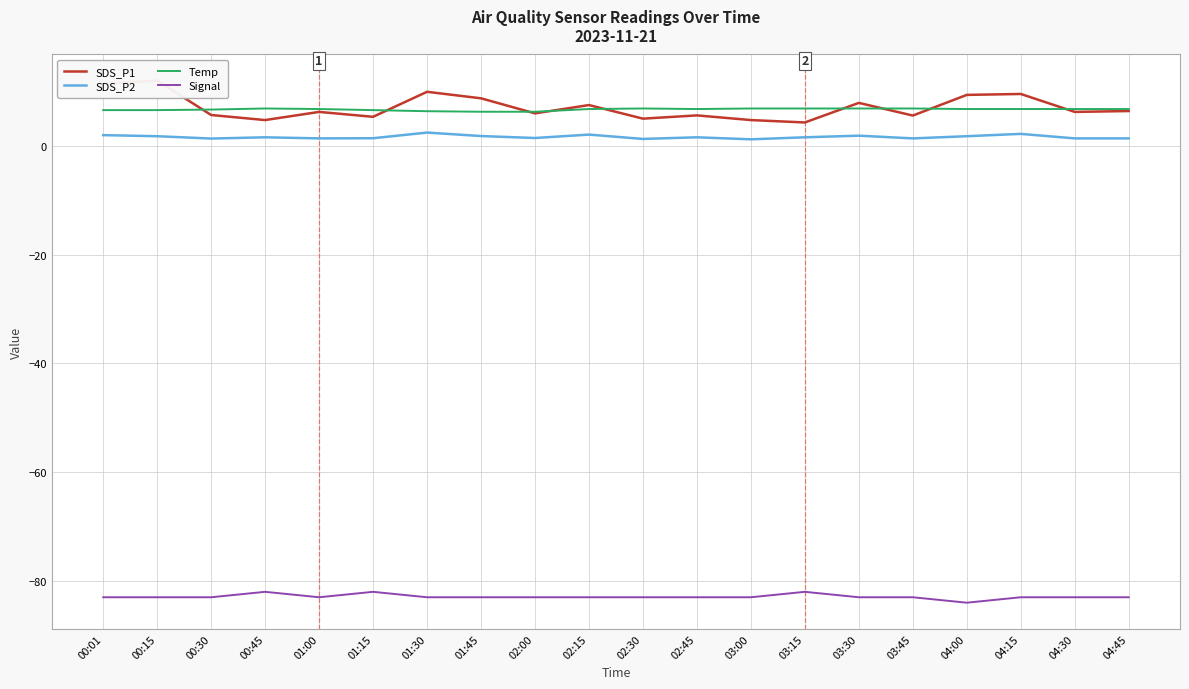

True or false: Temp and SDS_P2 intersect in this chart.

False